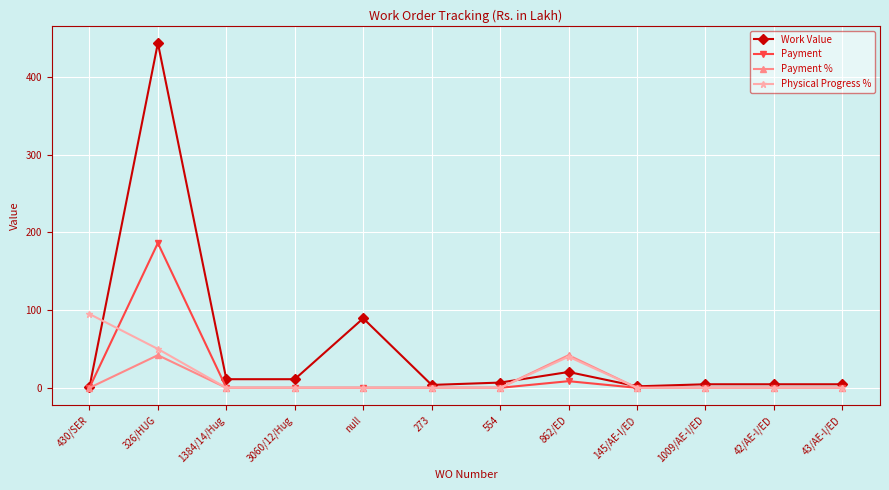

What position from the right is 862/ED?

5